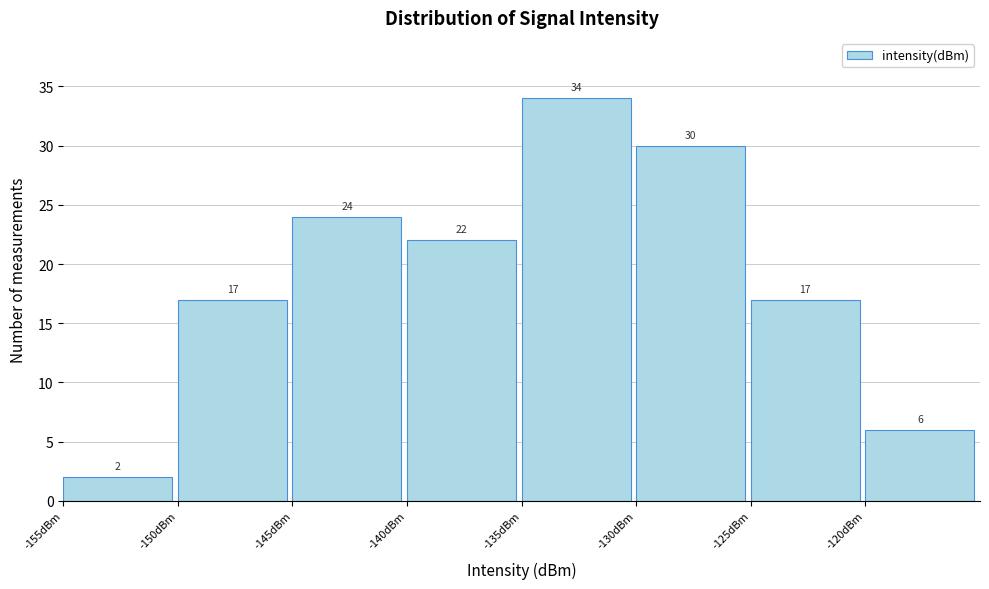

What is the height of the bar covering -120 to -115 on the x-axis?

6